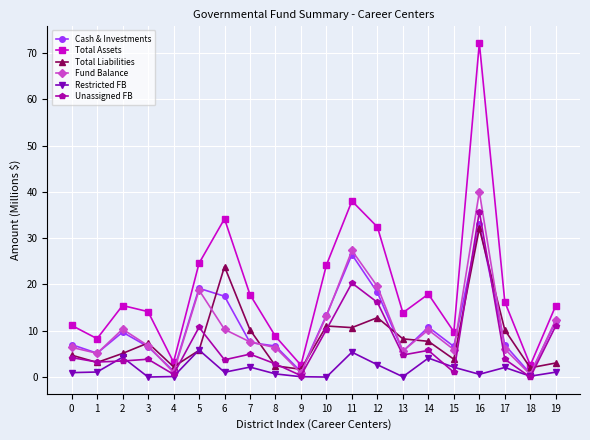

Where is Unassigned FB nearest to the value 17?

12